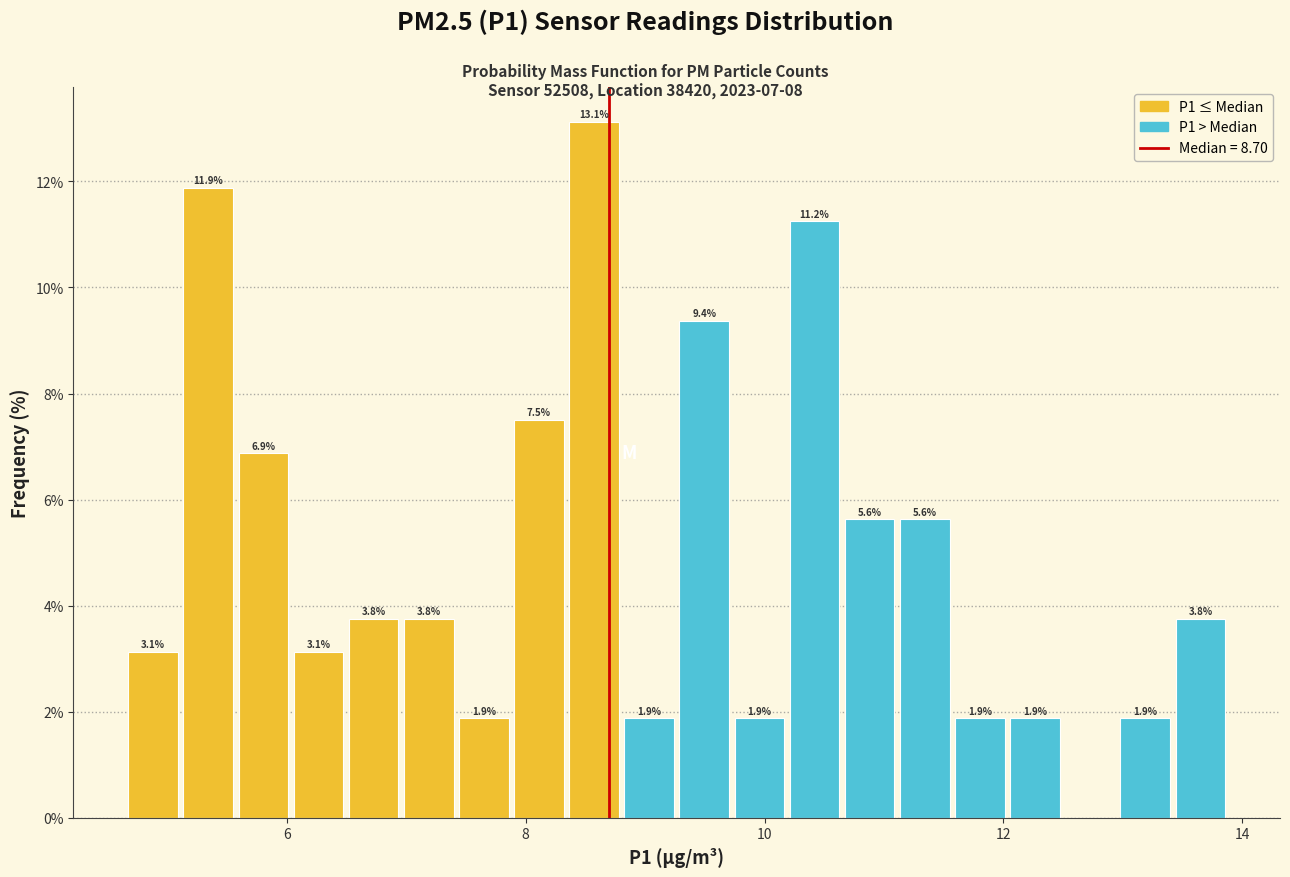

Read against the x-axis, roughly where is the centre of the tallest bar?

8.6